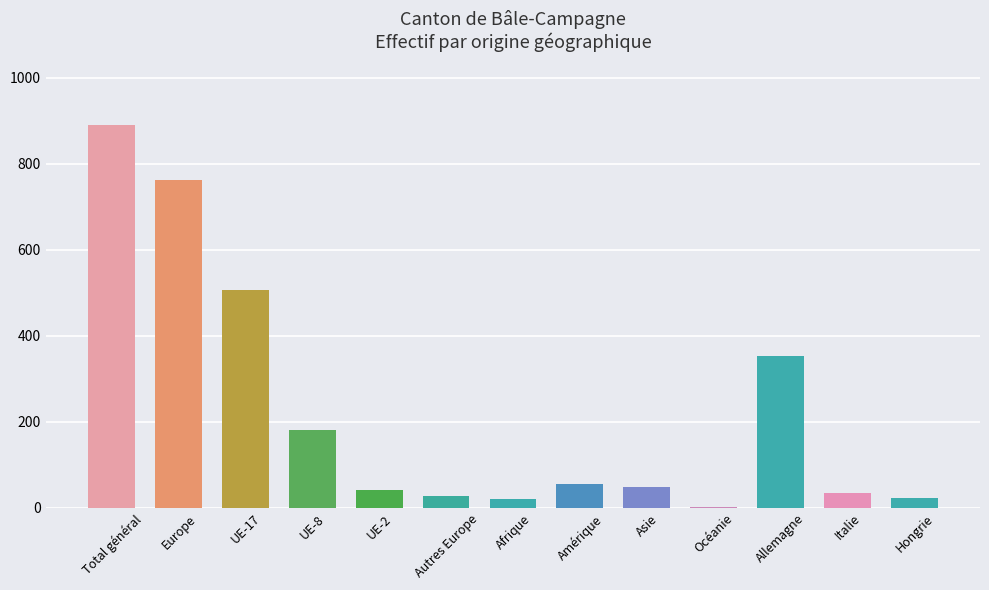

What is the approximate value at Afrique?

21